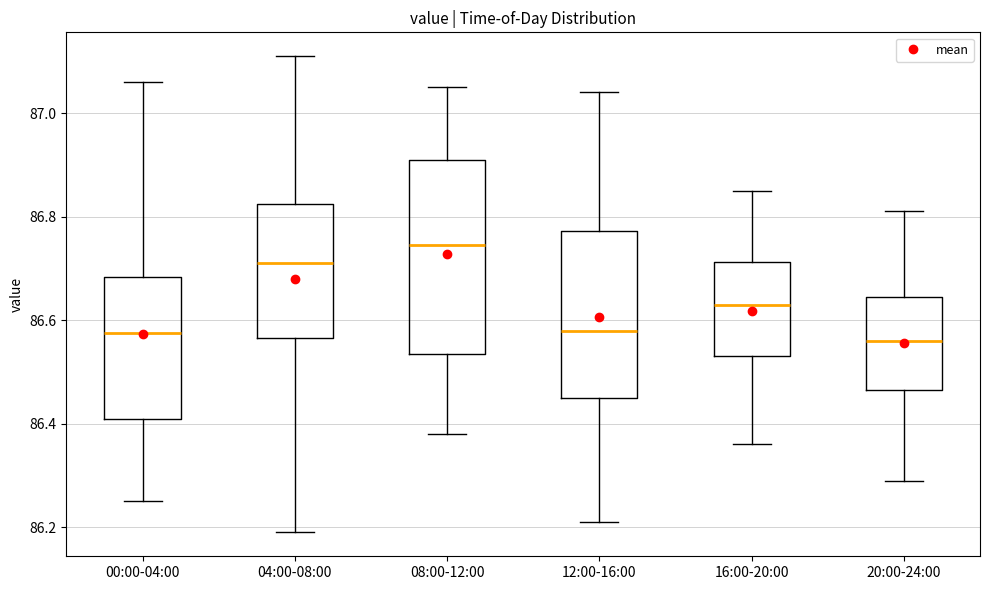

Reading left to right, transcribe this box plot: for each box, give where its median line is, the range the box spans, and where its two whiskers end, as read against the y-axis. The values are not printed on the chart, so give them approximately, as read against the axis.

00:00-04:00: median 86.58, box 86.42 to 86.68, whiskers 86.26 to 87.06
04:00-08:00: median 86.72, box 86.56 to 86.82, whiskers 86.20 to 87.12
08:00-12:00: median 86.74, box 86.54 to 86.92, whiskers 86.38 to 87.06
12:00-16:00: median 86.58, box 86.46 to 86.78, whiskers 86.22 to 87.04
16:00-20:00: median 86.64, box 86.54 to 86.72, whiskers 86.36 to 86.86
20:00-24:00: median 86.56, box 86.46 to 86.64, whiskers 86.30 to 86.82